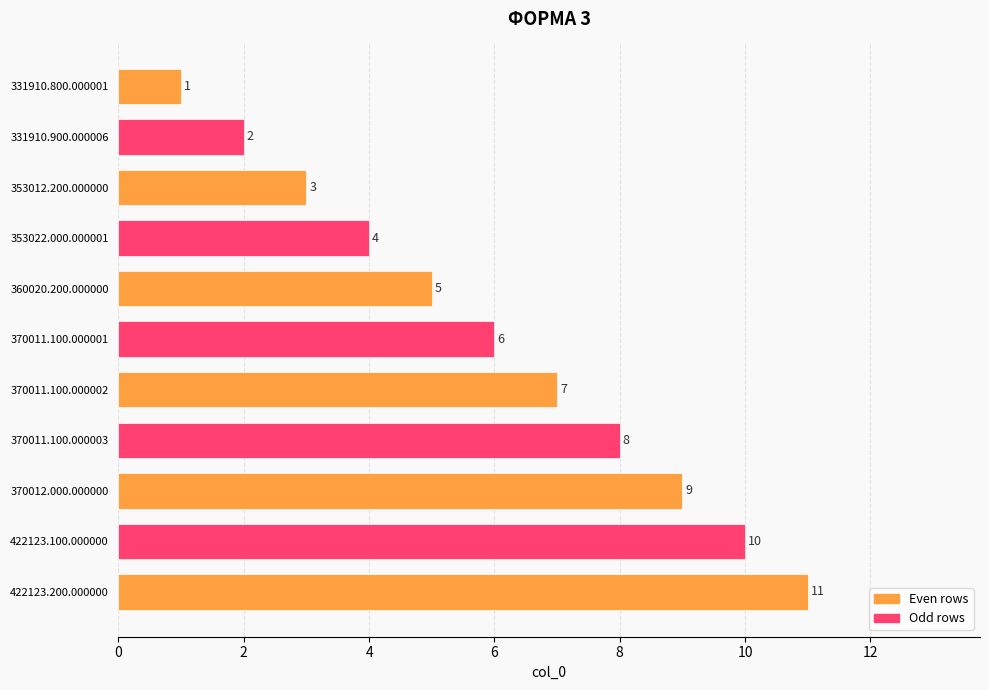

How many series are shown in this chart?

1